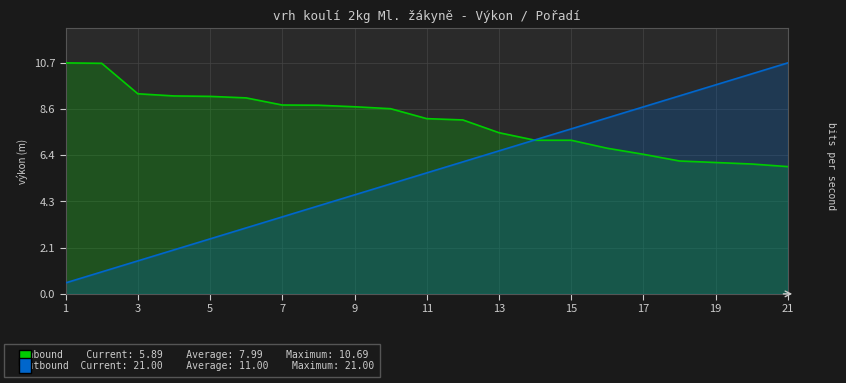

True or false: Inbound has more than 0 interior local peaks.

False